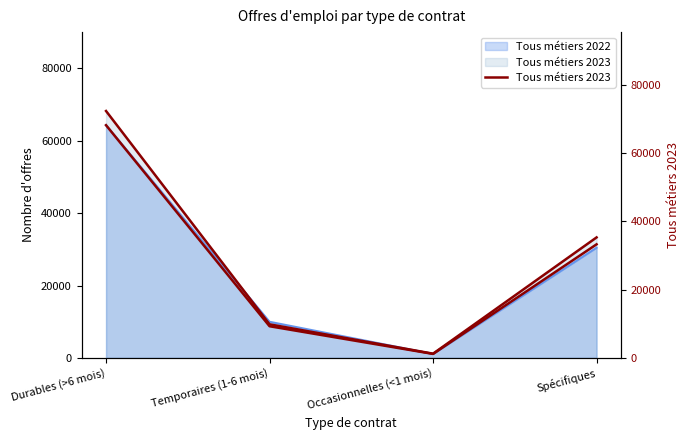

Approximately how many times larger is the value at Spécifiques compared to Durables (>6 mois)?

0.5